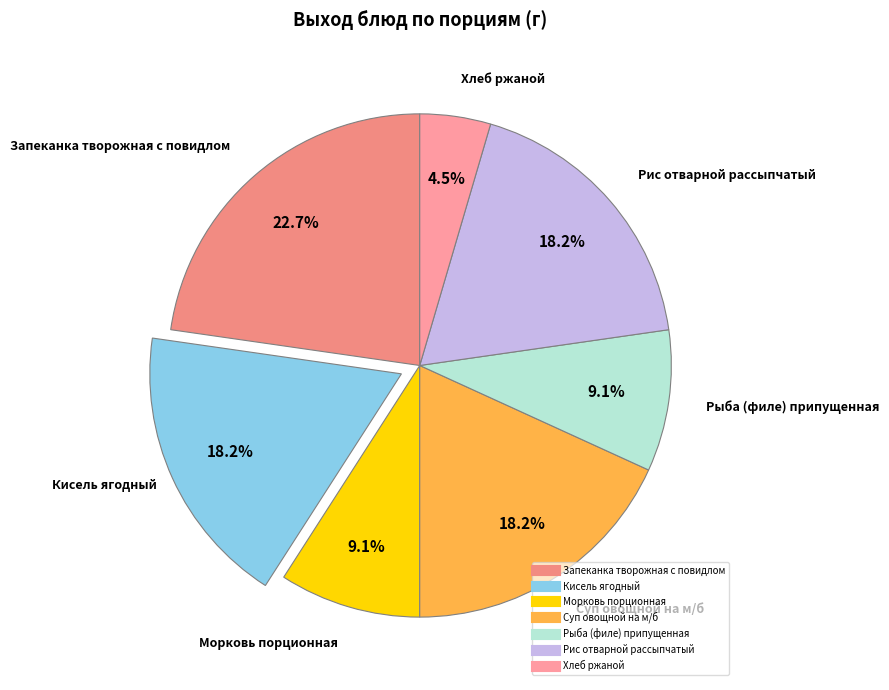

Which category has the biggest portion of the pie?

Запеканка творожная с повидлом